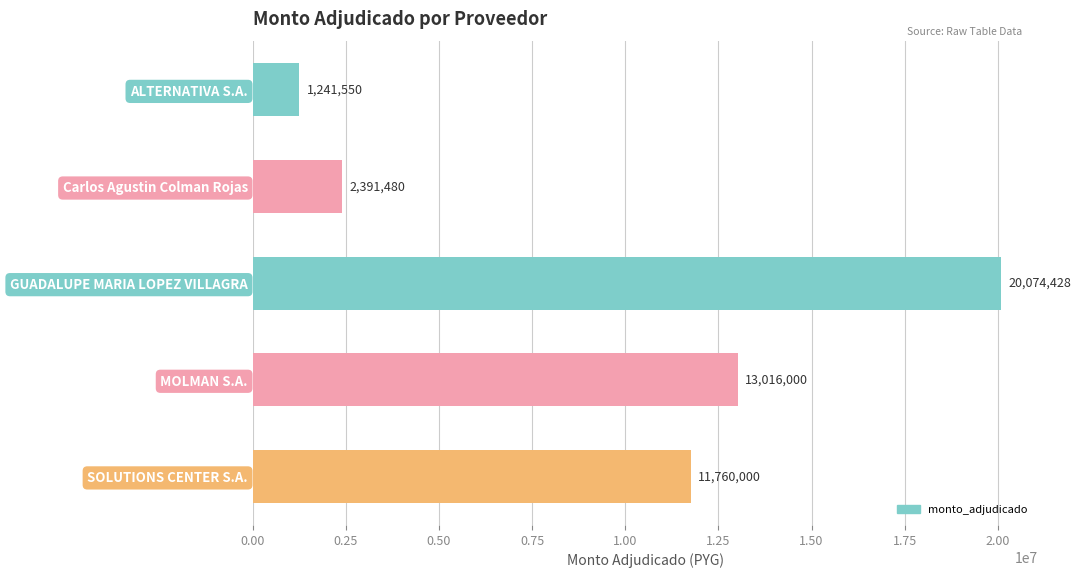

The value at MOLMAN S.A. is 13016000. True or false?

True